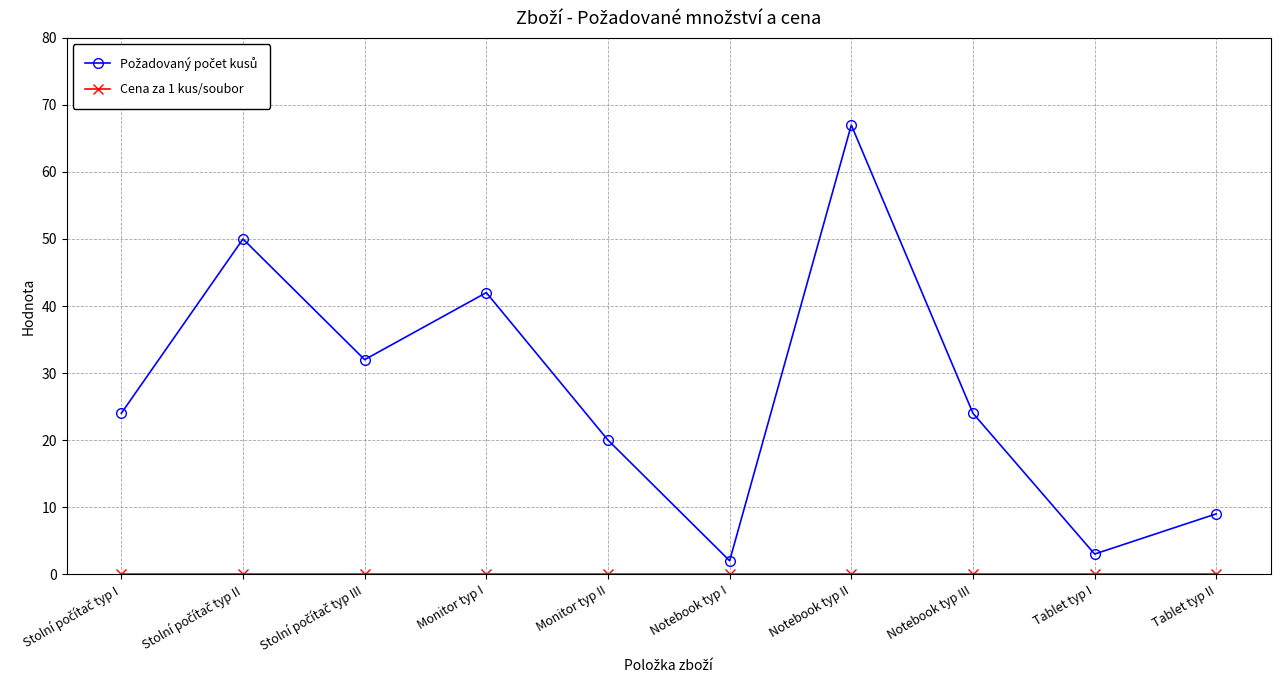

Which label corresponds to the largest value in the chart?

Notebook typ II